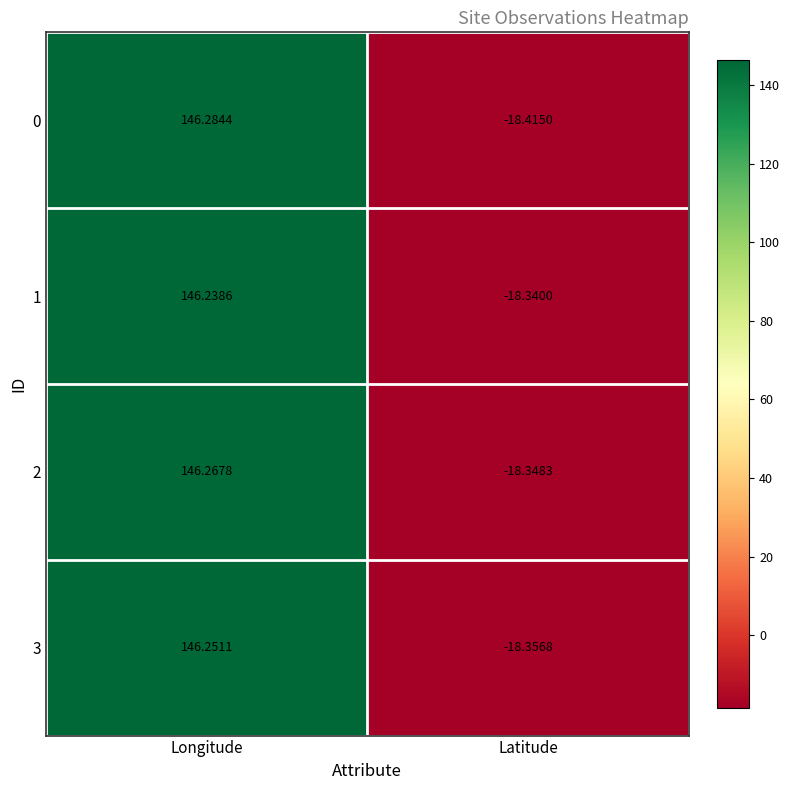

Is the value of 2 at Latitude greater than the value of 0 at Latitude?

Yes